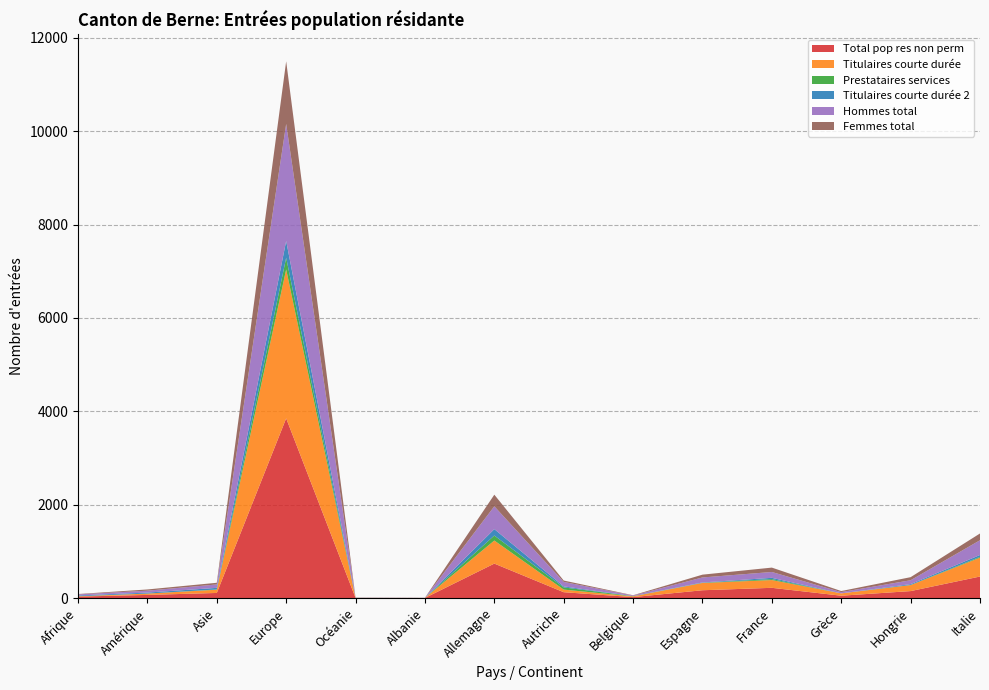

Reading right to left, transcribe all the data shown in this chart.

Total pop res non perm: Italie=461	Hongrie=149	Grèce=50	France=219	Espagne=167	Belgique=20	Autriche=125	Allemagne=738	Albanie=2	Océanie=3	Europe=3849	Asie=109	Amérique=67	Afrique=31
Titulaires courte durée: Italie=404	Hongrie=128	Grèce=50	France=166	Espagne=156	Belgique=15	Autriche=56	Allemagne=494	Albanie=1	Océanie=1	Europe=3190	Asie=69	Amérique=29	Afrique=6
Prestataires services: Italie=17	Hongrie=3	Grèce=0	France=21	Espagne=4	Belgique=5	Autriche=47	Allemagne=107	Albanie=0	Océanie=0	Europe=250	Asie=6	Amérique=0	Afrique=3
Titulaires courte durée 2: Italie=40	Hongrie=18	Grèce=0	France=27	Espagne=7	Belgique=0	Autriche=22	Allemagne=137	Albanie=1	Océanie=2	Europe=359	Asie=34	Amérique=21	Afrique=15
Hommes total: Italie=316	Hongrie=83	Grèce=27	France=125	Espagne=107	Belgique=13	Autriche=95	Allemagne=489	Albanie=1	Océanie=1	Europe=2507	Asie=73	Amérique=41	Afrique=23
Femmes total: Italie=145	Hongrie=66	Grèce=23	France=94	Espagne=60	Belgique=7	Autriche=30	Allemagne=249	Albanie=1	Océanie=2	Europe=1342	Asie=36	Amérique=26	Afrique=8